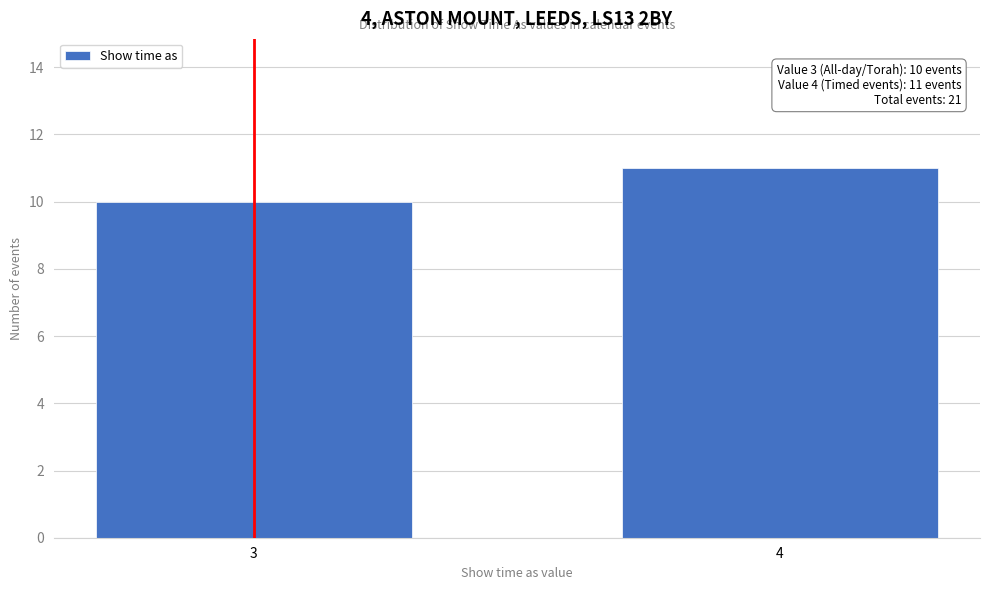

Reading right to left, what are all the values shown in this chart?

11	10